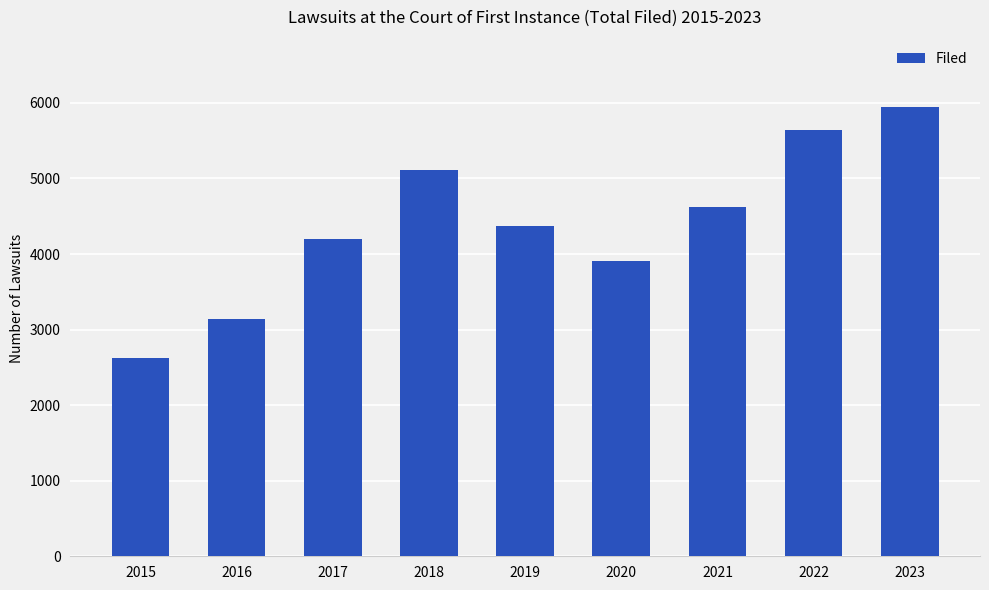

At which category does the chart reach its peak across all series?

2023